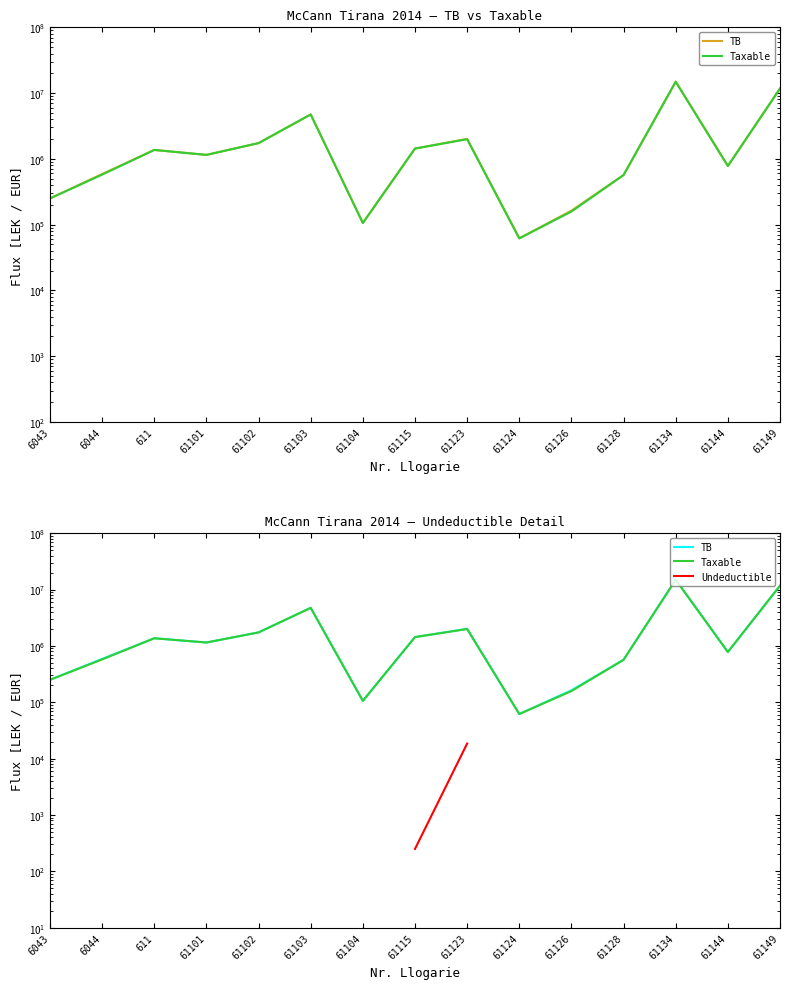

At which label does Taxable first exceed 1149043?

611